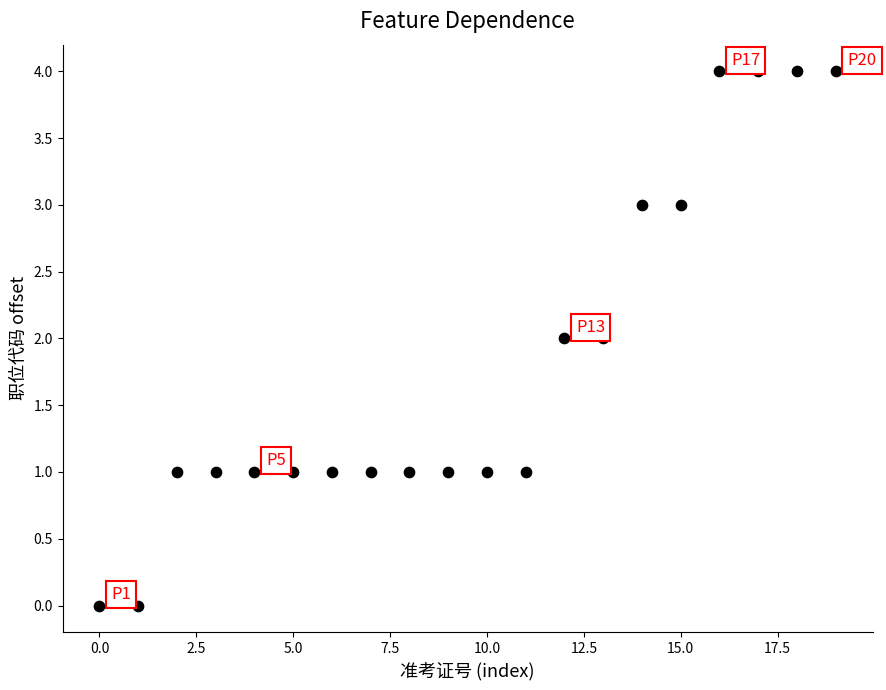

What is the range of Y values (max minus min)?

4